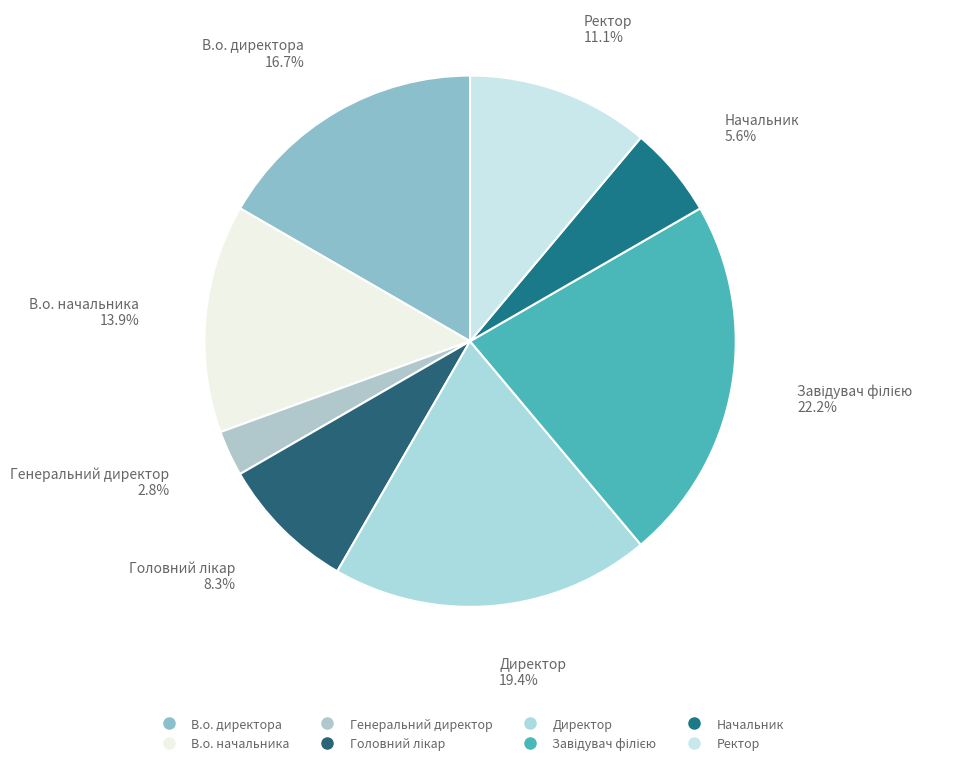

To the nearest percent, what percentage of the pie is В.о. начальника?

14%